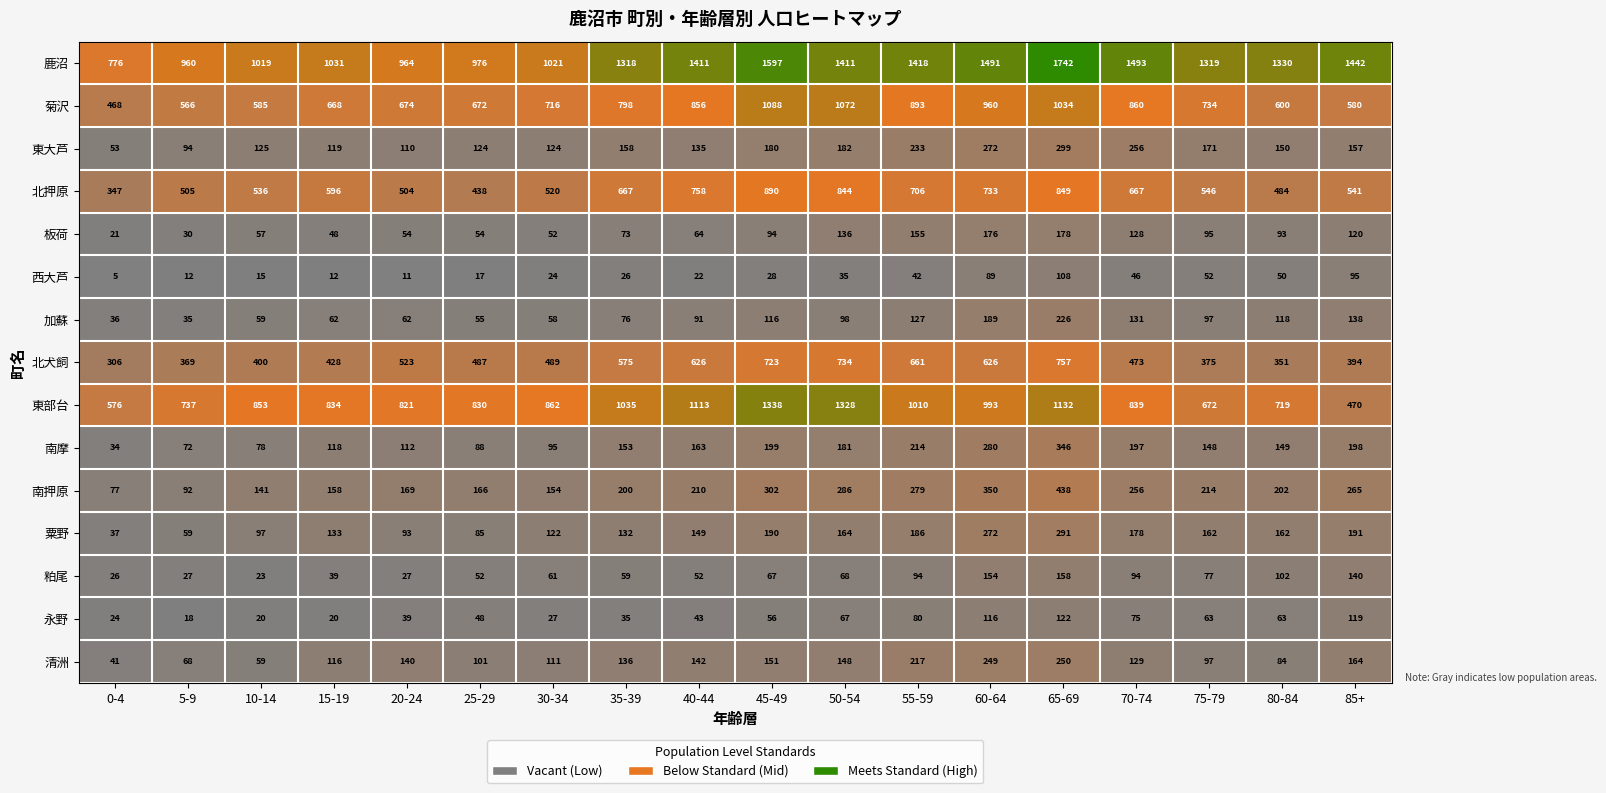

What is the spread (max minus min) of values at 70-74?

1447